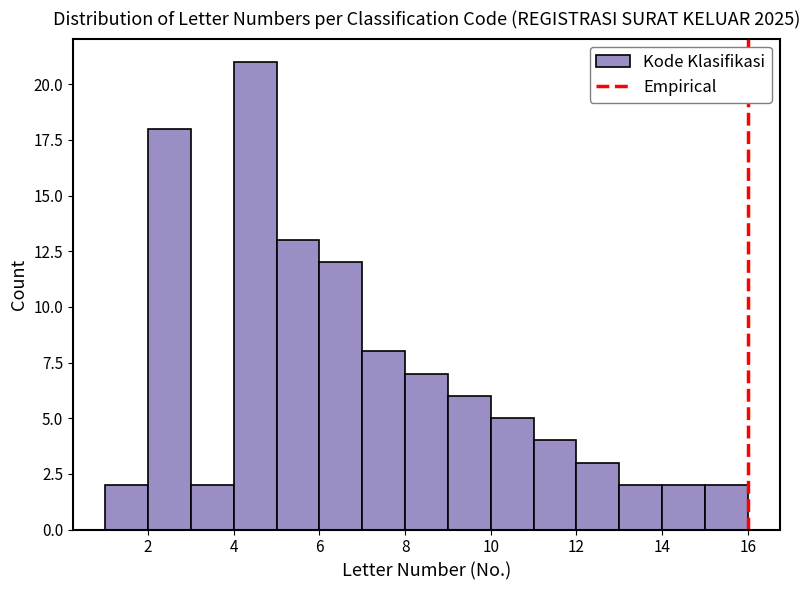

Which range on the x-axis has the tallest bar?

4 to 5